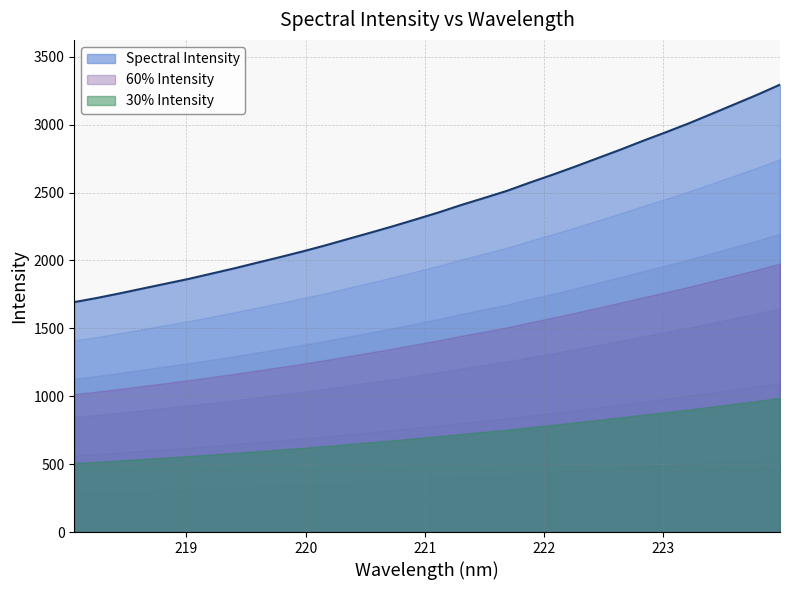

What is the change in value from 220.1623 to 223.408?

+969.8